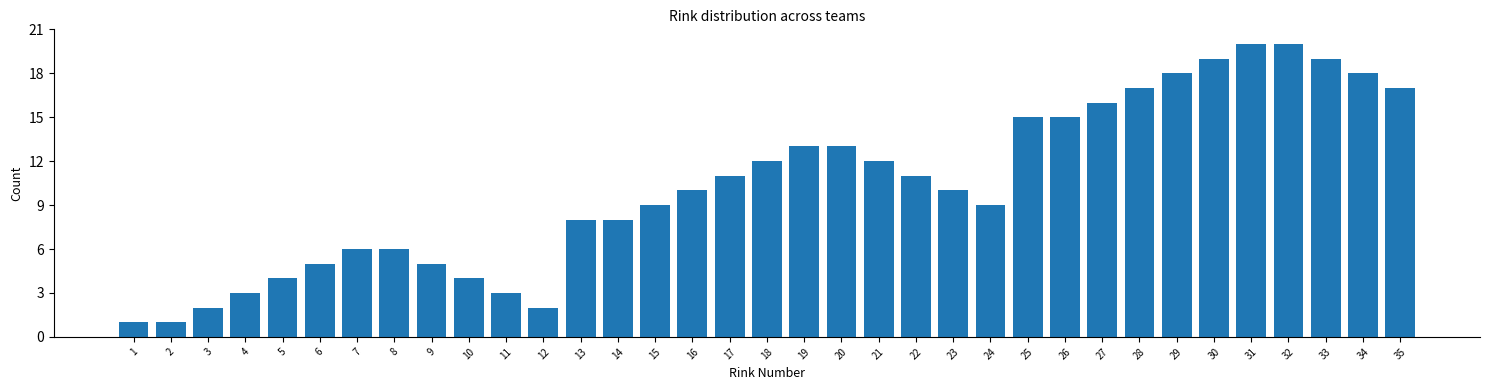

What is the value of the 35th bar from the left?

17